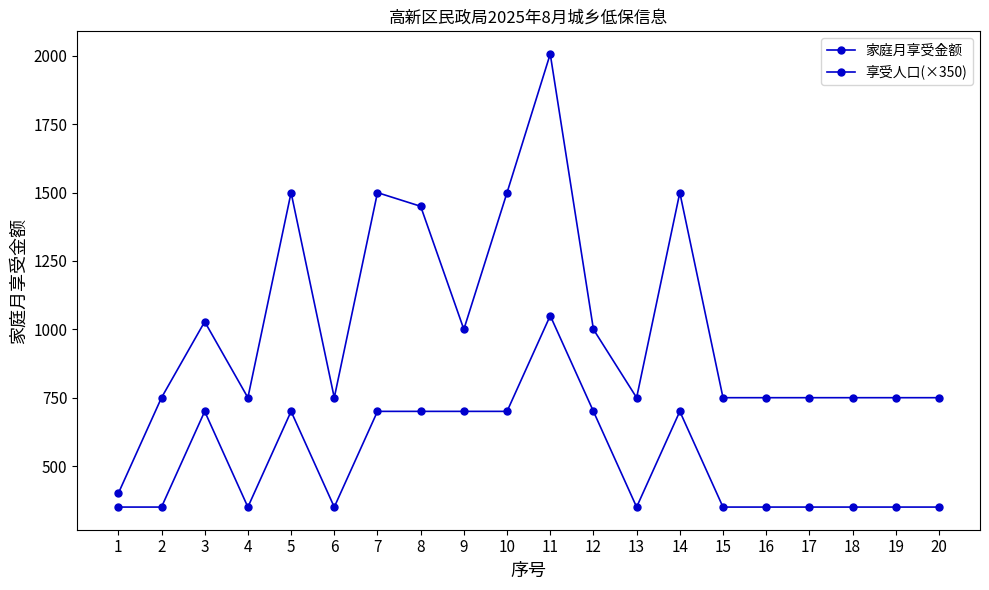

How many lines are shown in the chart?

2